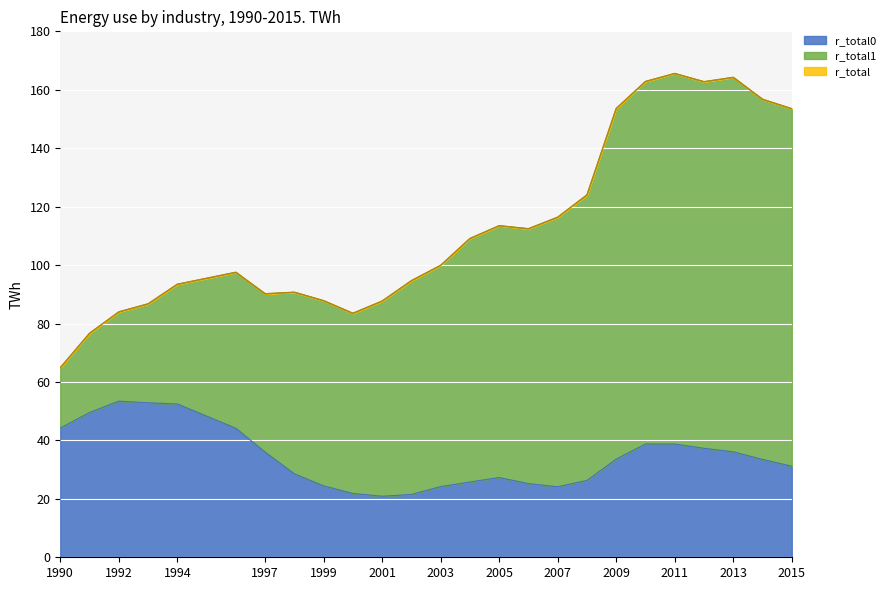

Which category has the lowest value in the r_total series?

1990